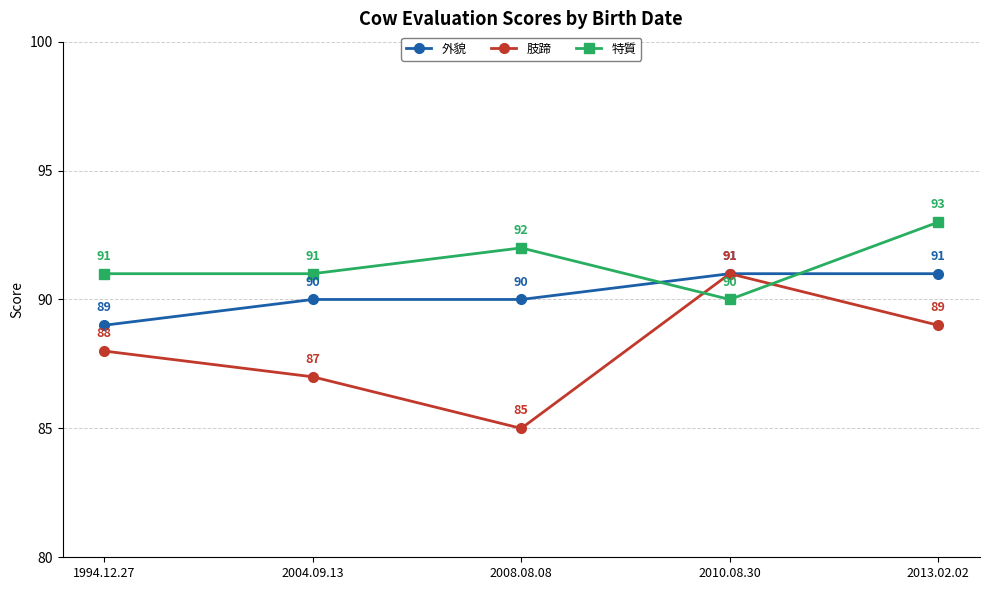

Rank the series by their average value, from lowest to highest.

肢蹄, 外貌, 特質